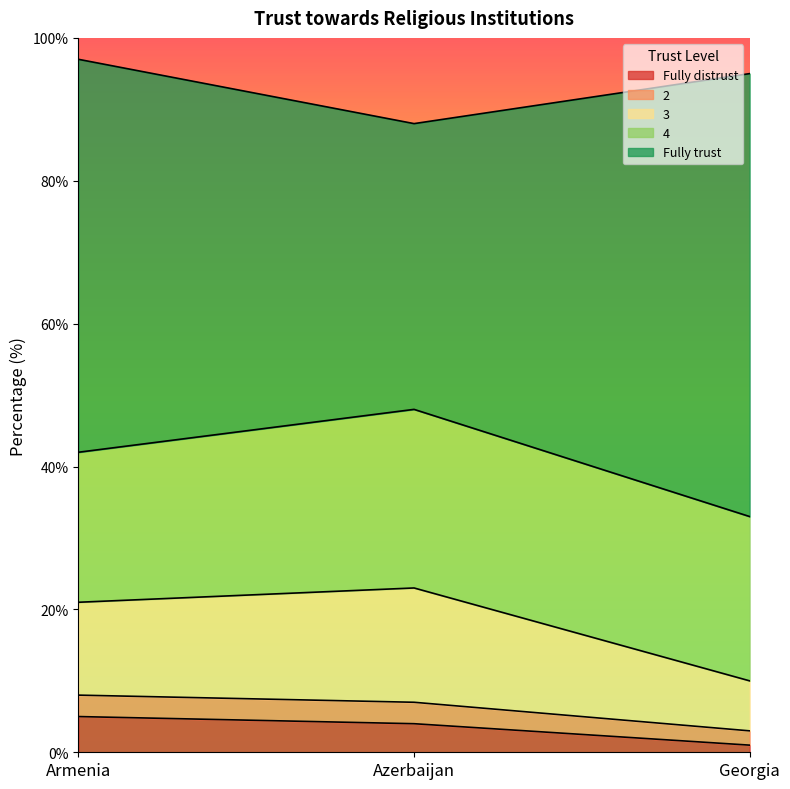

List the labels in order of 2 value, smallest first.

Georgia, Armenia, Azerbaijan